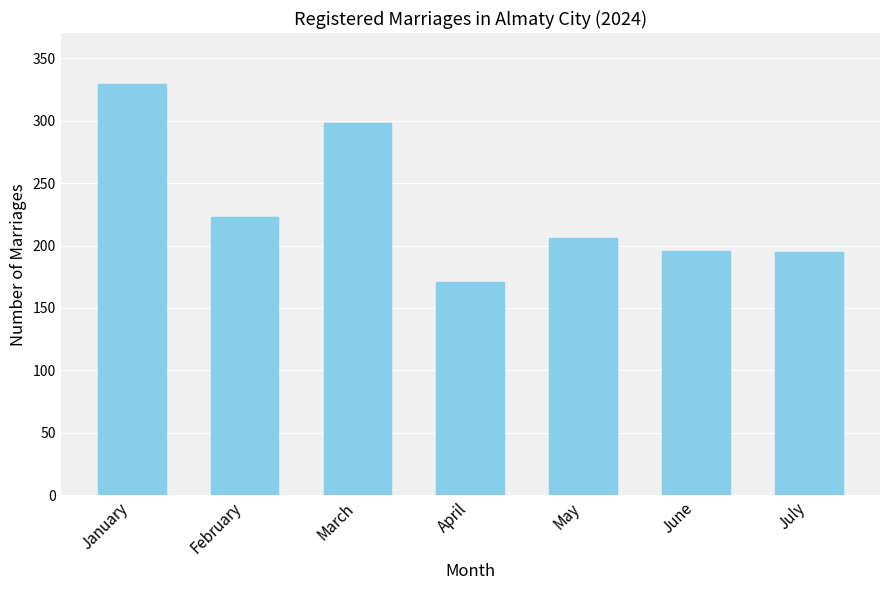

How many data points are less than 206?

3